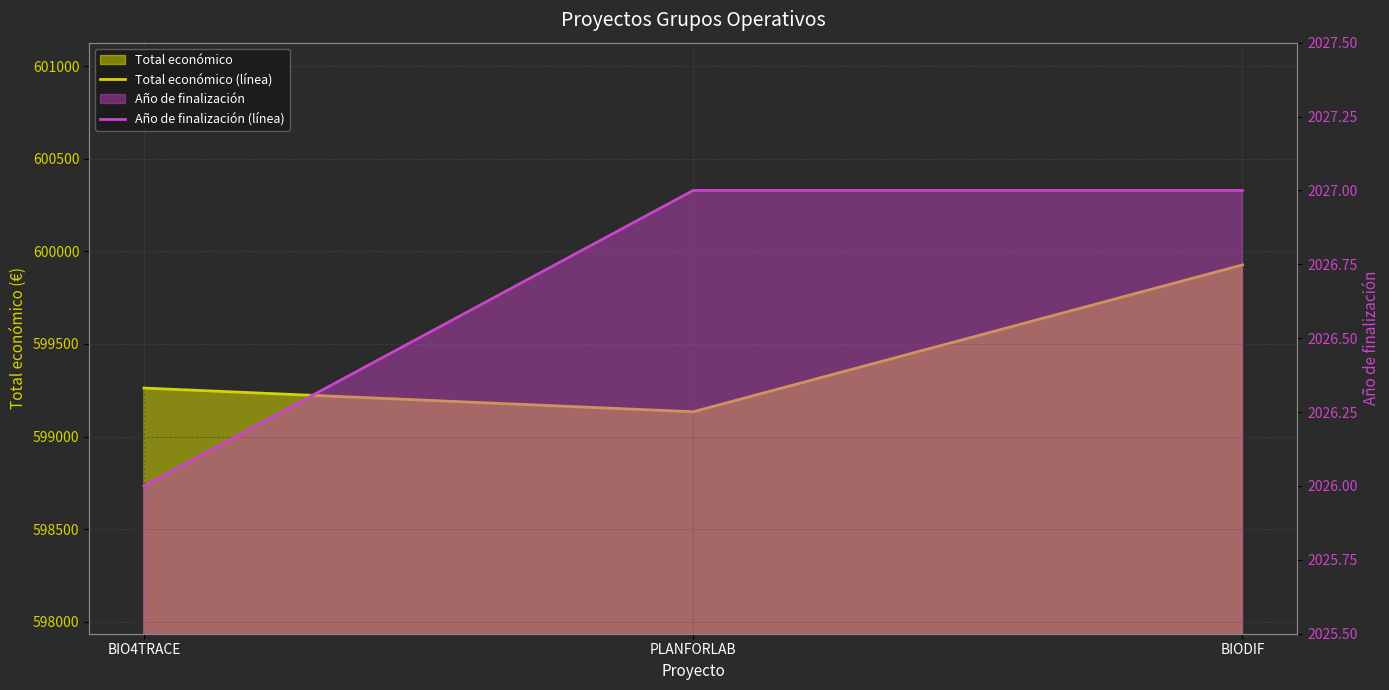

What is the minimum value shown in the chart?

2026